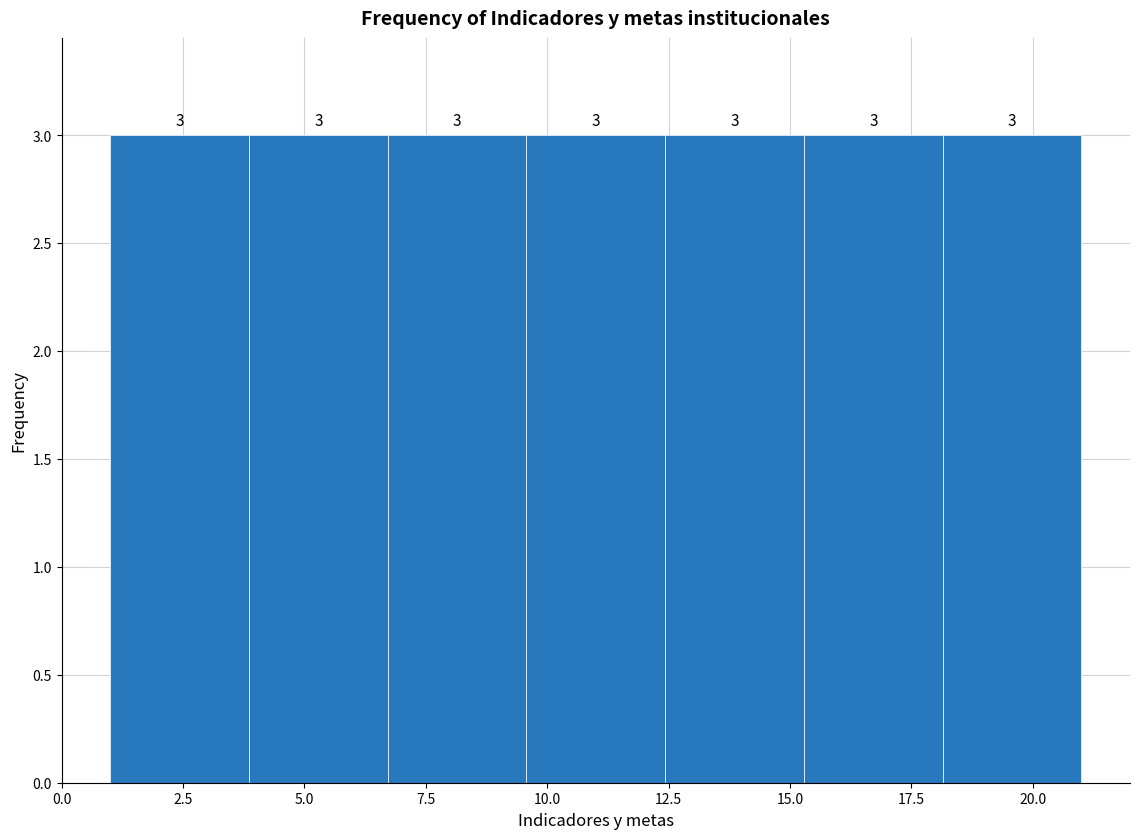

What is the height of the bar covering 18.0 to 21.0 on the x-axis? The bar edges are not printed on the chart, so give them approximately, as read against the axis.

3